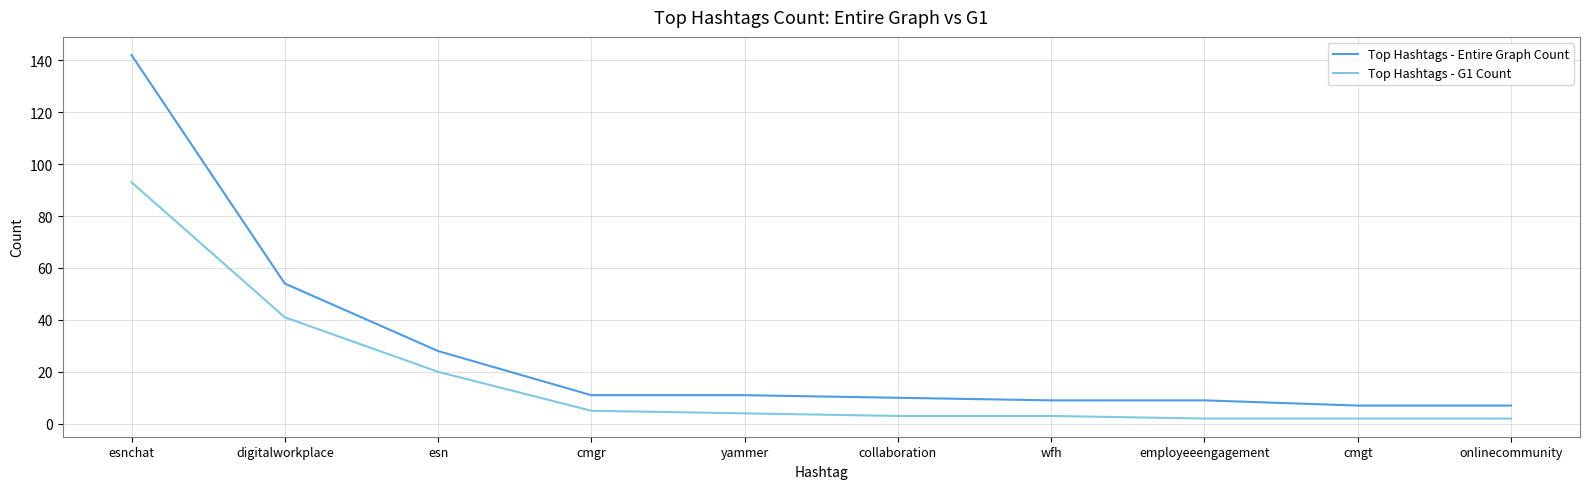

Rank the series by their average value, from highest to lowest.

Top Hashtags - Entire Graph Count, Top Hashtags - G1 Count